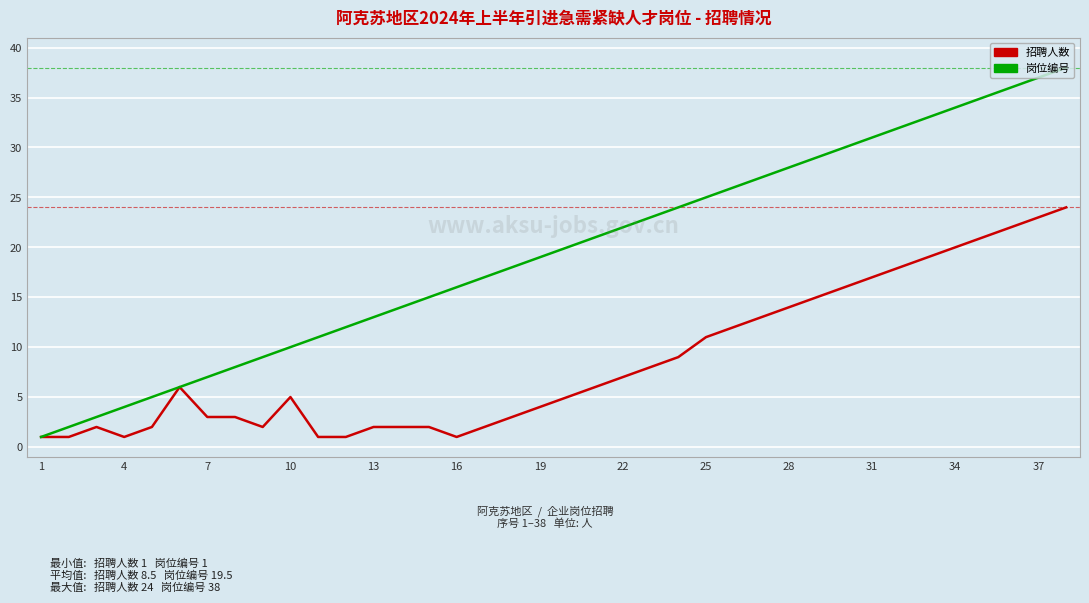

What is the maximum value shown in the chart?

38